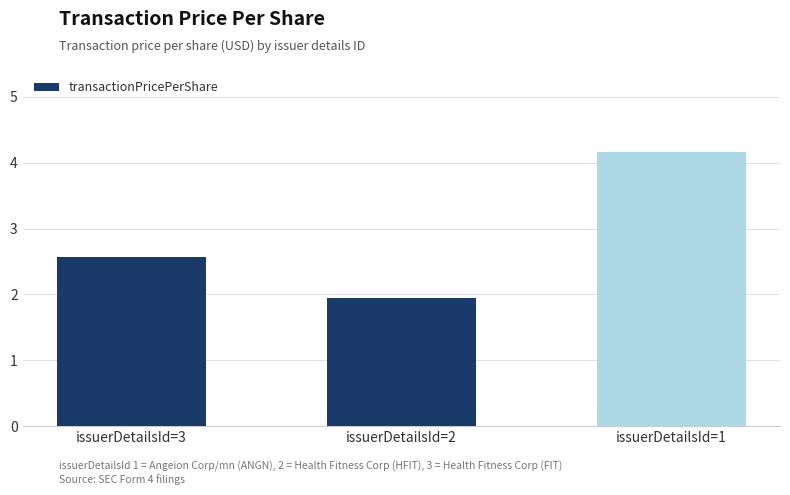

How many values are below 2?

1